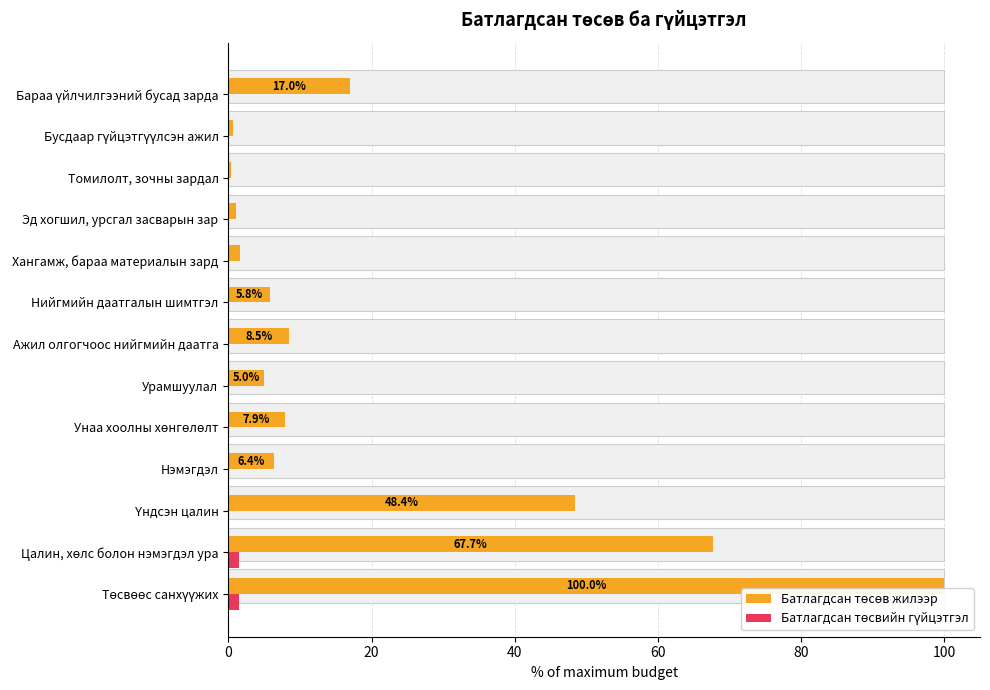

What is the average value of the Батлагдсан төсөв жилээр series?

20.8